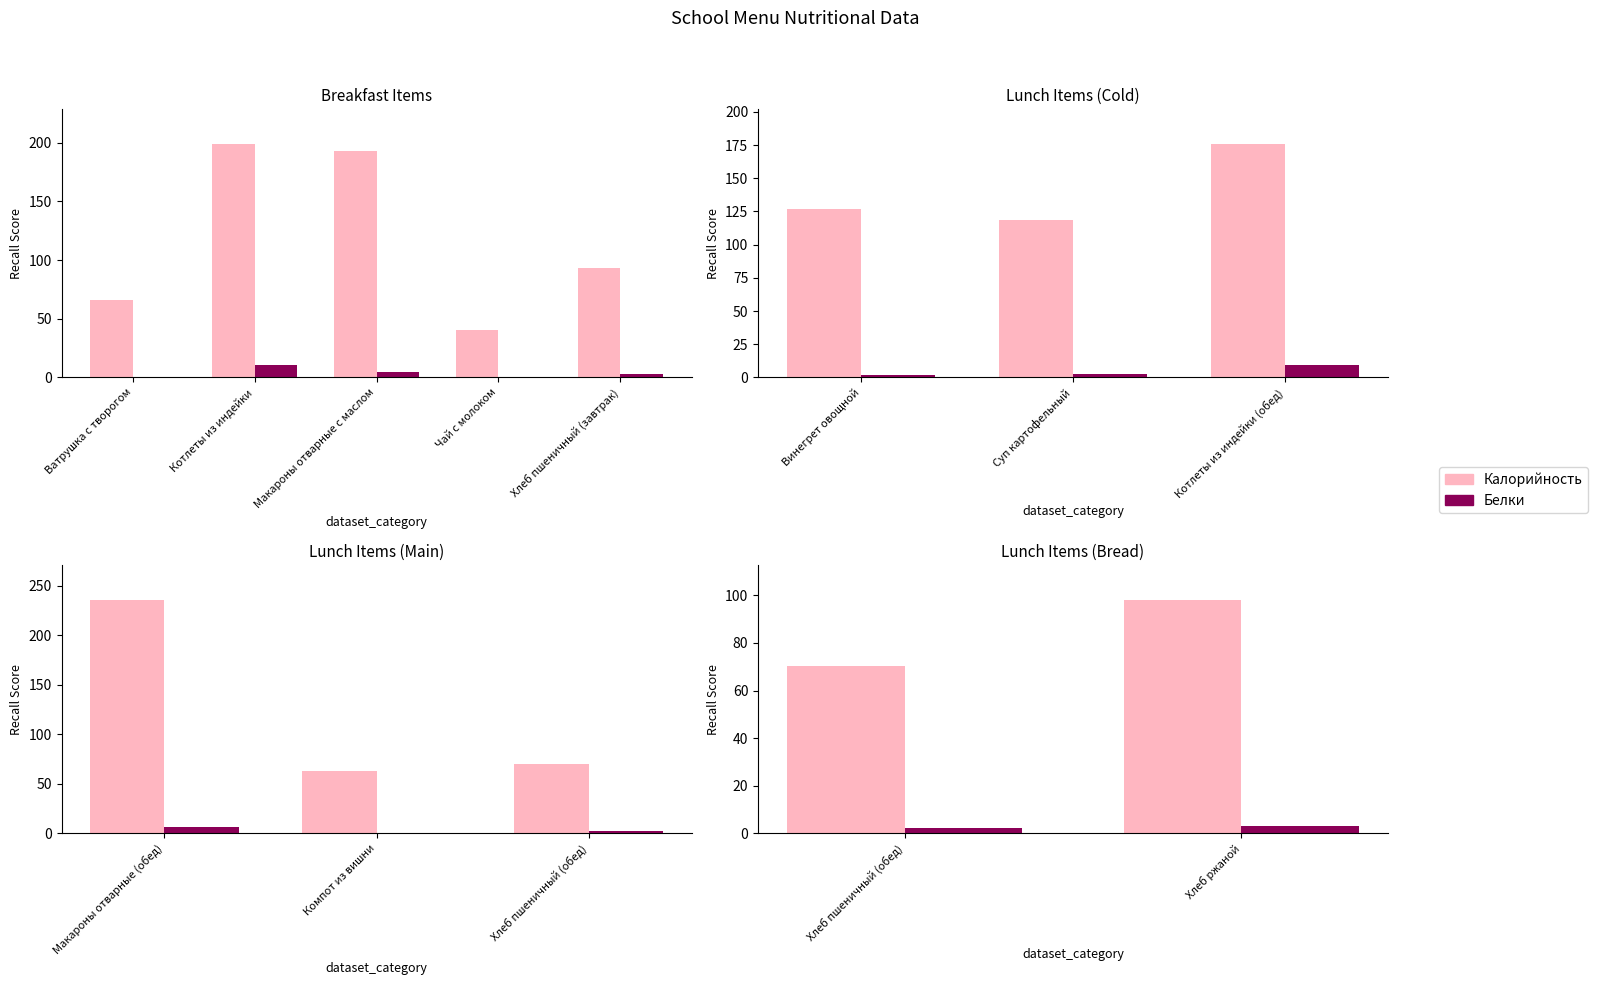

Are the bars horizontal?

No